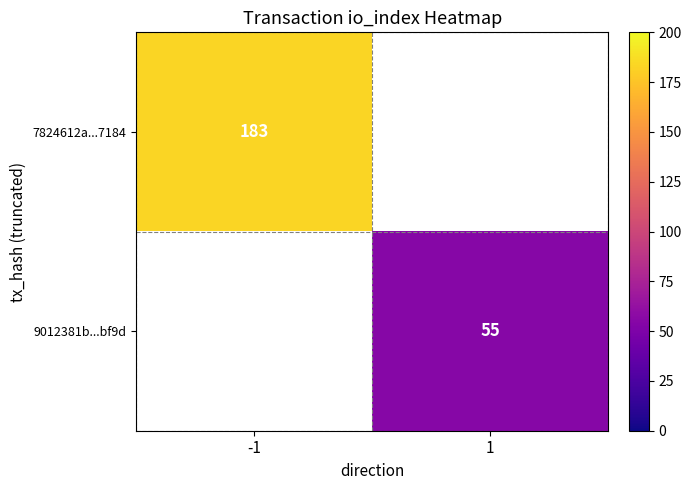

True or false: 7824612a...7184 has a value of 282 at -1.

False